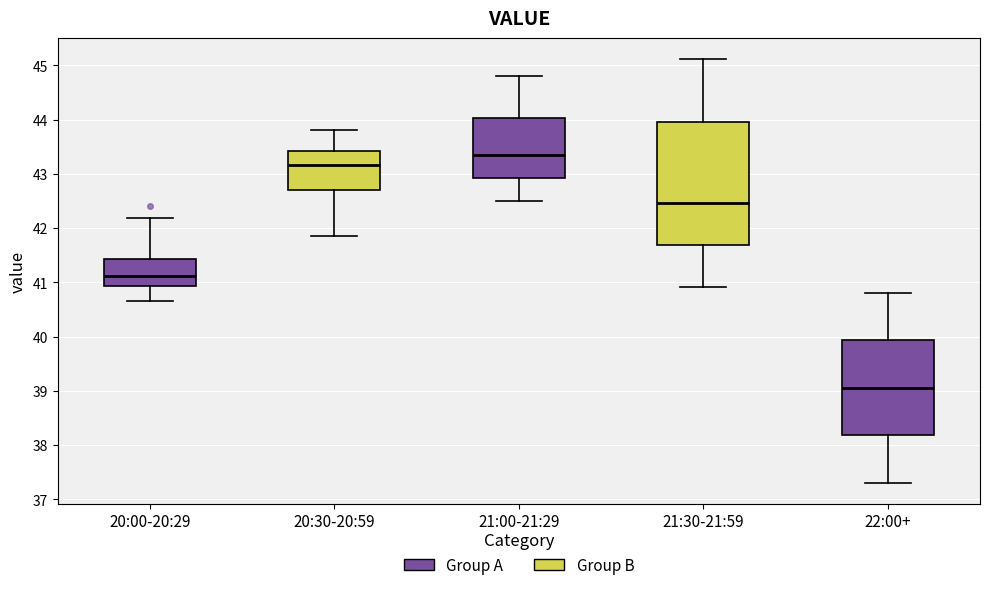

Reading left to right, read every box against the y-axis: the position of its median line, the range the box covers, and the ends of its whiskers. The values are not printed on the chart, so give them approximately, as read against the axis.

20:00-20:29: median 41.1, box 40.9 to 41.4, whiskers 40.7 to 42.2
20:30-20:59: median 43.2, box 42.7 to 43.4, whiskers 41.9 to 43.8
21:00-21:29: median 43.4, box 42.9 to 44.0, whiskers 42.5 to 44.8
21:30-21:59: median 42.5, box 41.7 to 44.0, whiskers 40.9 to 45.1
22:00+: median 39.1, box 38.2 to 39.9, whiskers 37.3 to 40.8